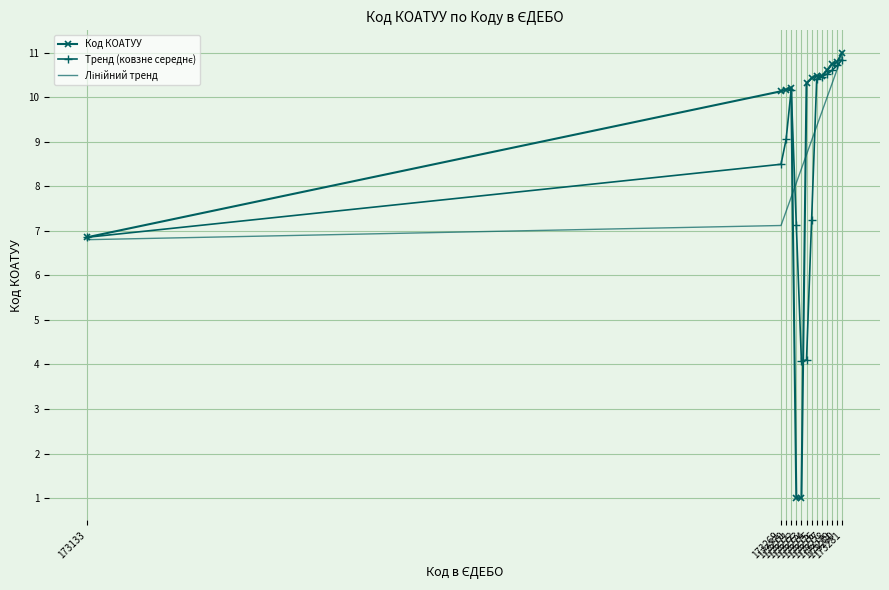

How many series are shown in this chart?

3